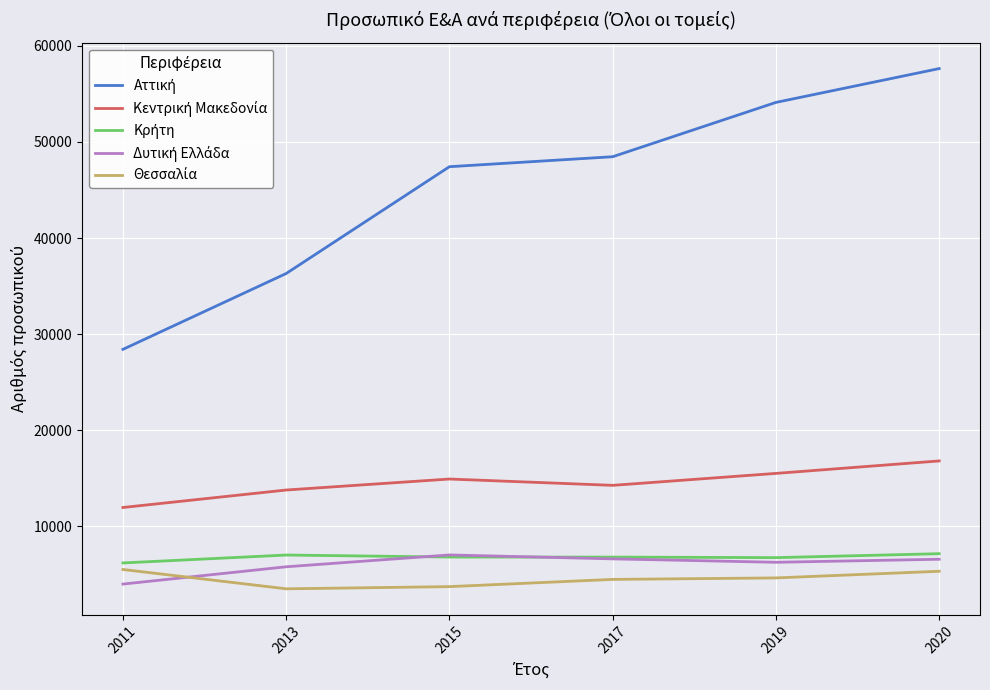

What is the total value across all series at 2015?

79862